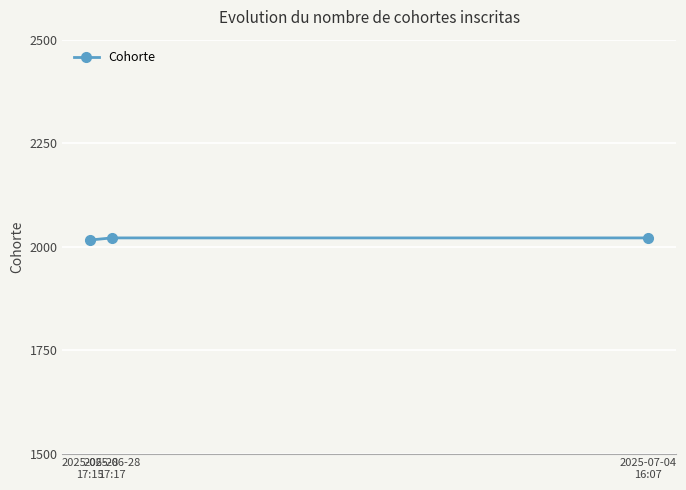

Is this an area chart (filled region under the line)?

No